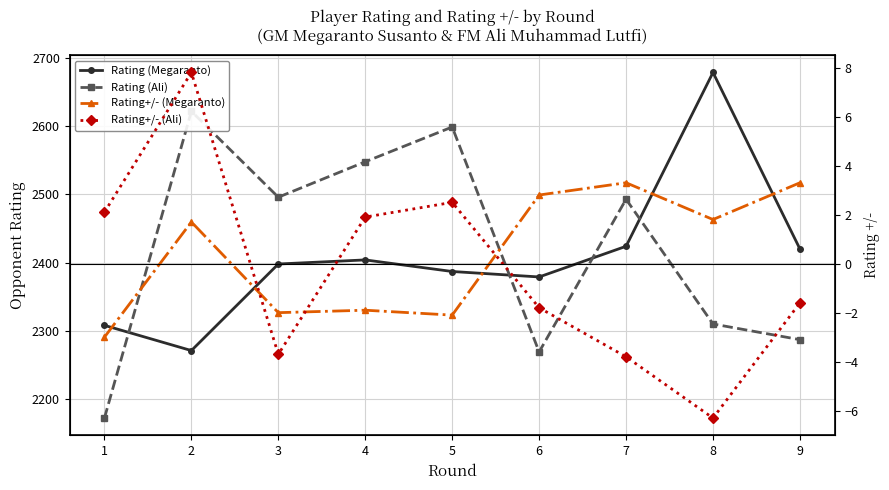

What is the sum of all Rating+/- (Megaranto) values?

3.9